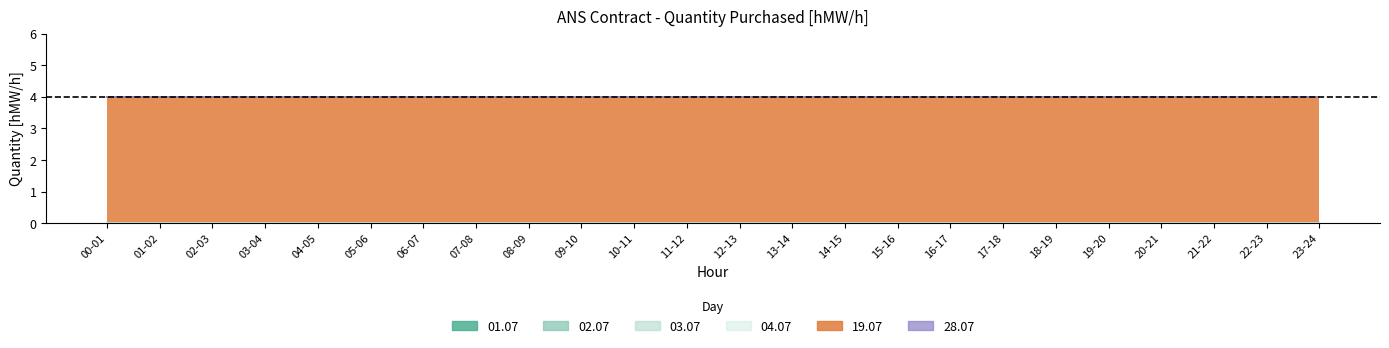

True or false: 03.07 has a value of 0 at 14-15.

True